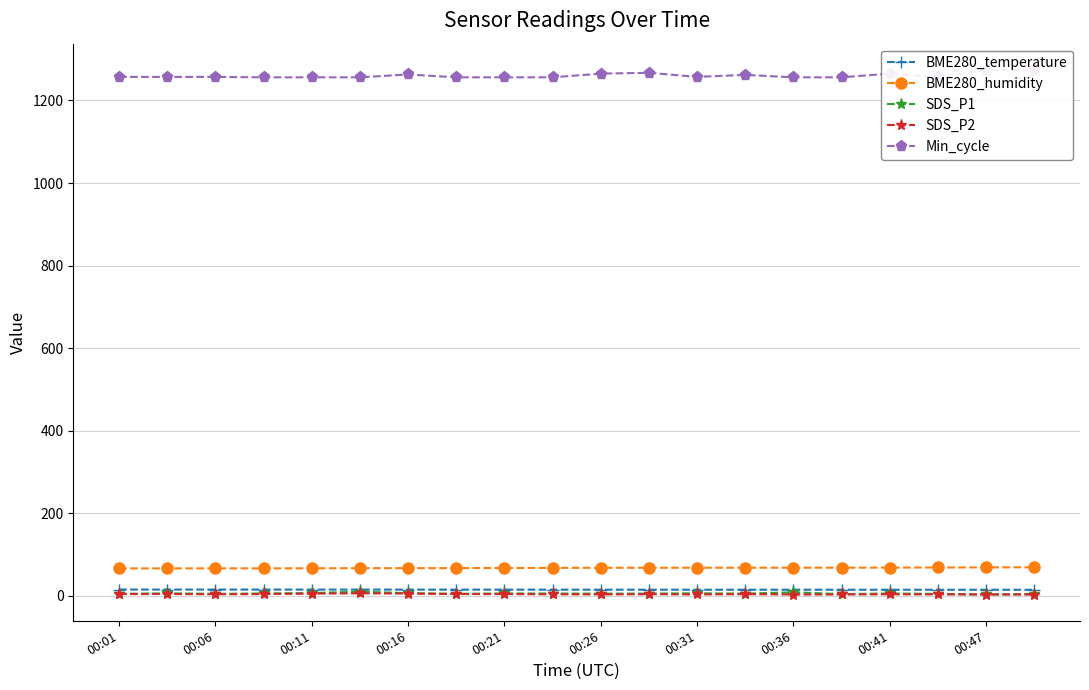

The BME280_temperature series shows 14.7 at 00:31. True or false?

True